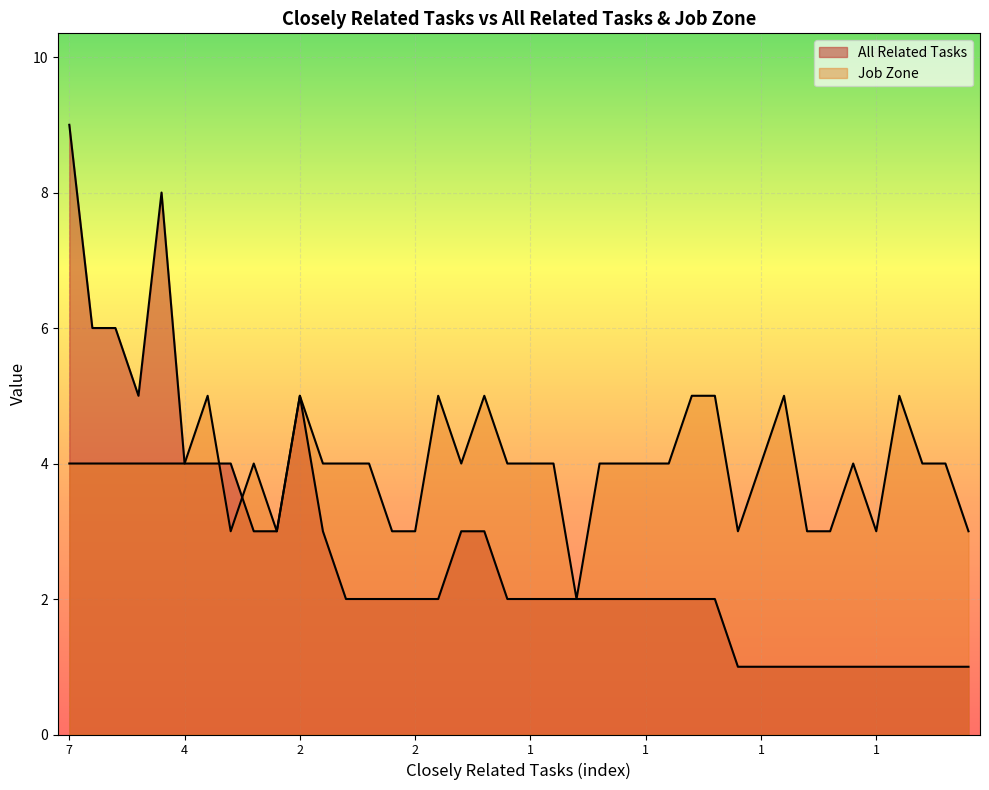

How many lines are shown in the chart?

2